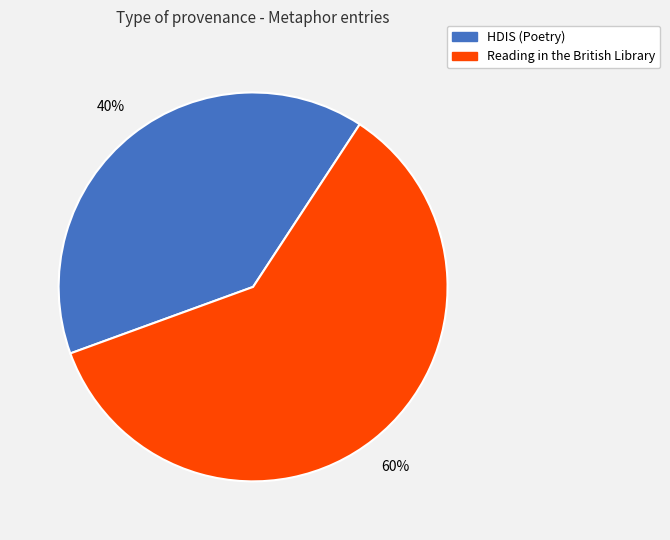

Does HDIS (Poetry) account for over 50% of the chart?

No